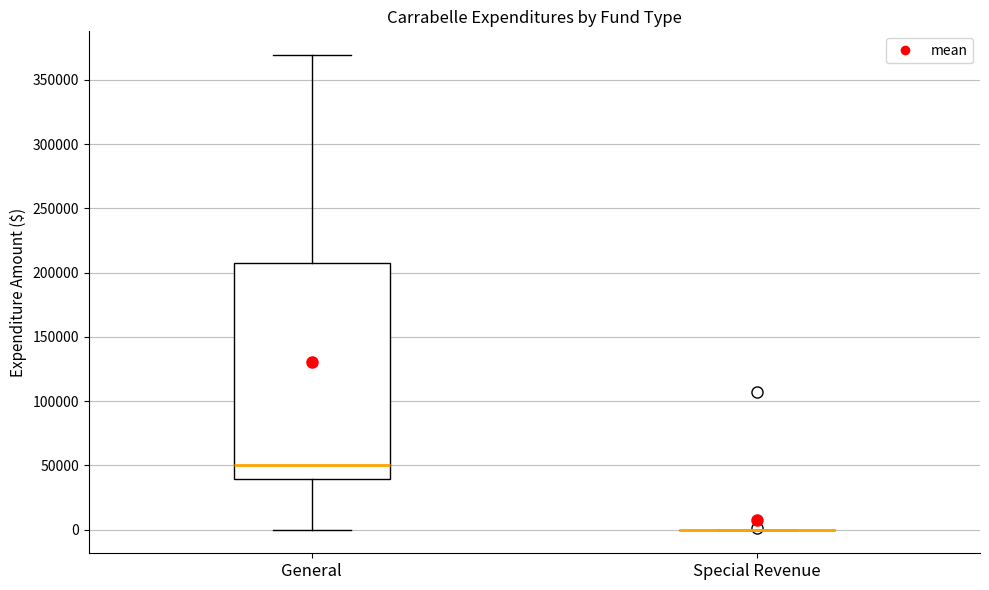

Reading left to right, read every box against the y-axis: the position of its median line, the range the box covers, and the ends of its whiskers. The values are not printed on the chart, so give them approximately, as read against the axis.

General: median 50000, box 40000 to 210000, whiskers 0 to 370000
Special Revenue: box collapsed to a line at 0, whiskers 0 to 0